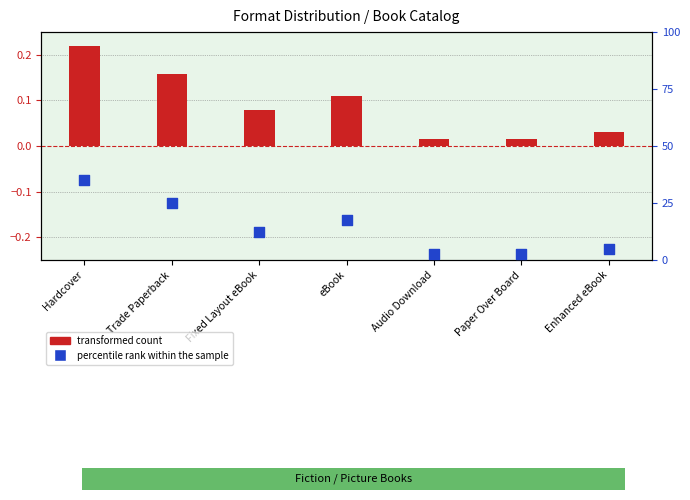

Is the value of transformed count at Hardcover greater than the value of percentile rank within the sample at Hardcover?

No